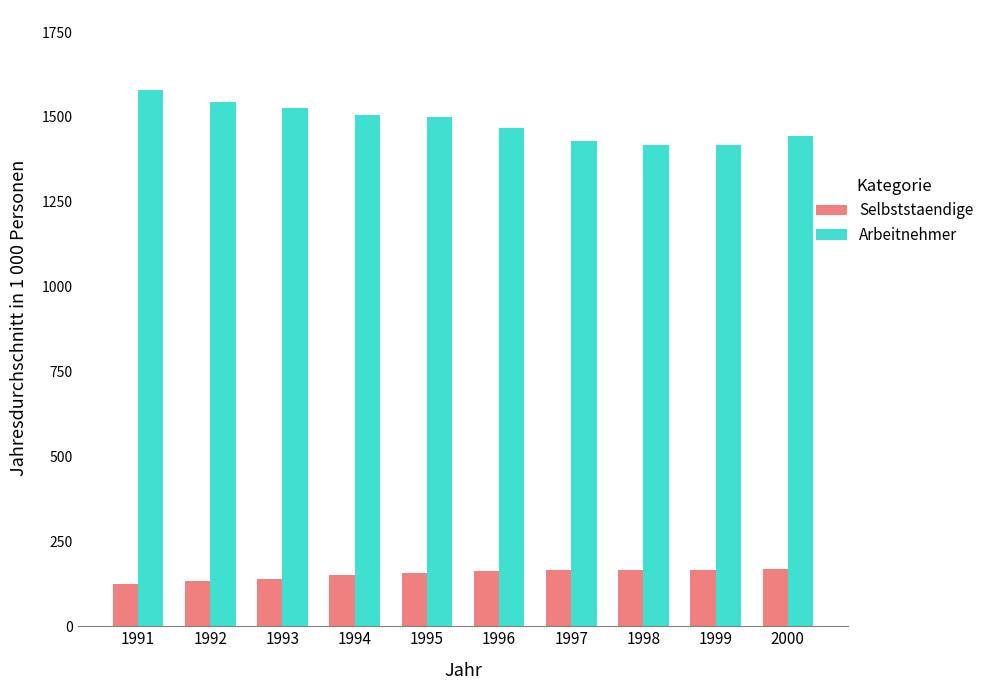

What is the value of the Selbststaendige bar at the 6th from the left?

164.0